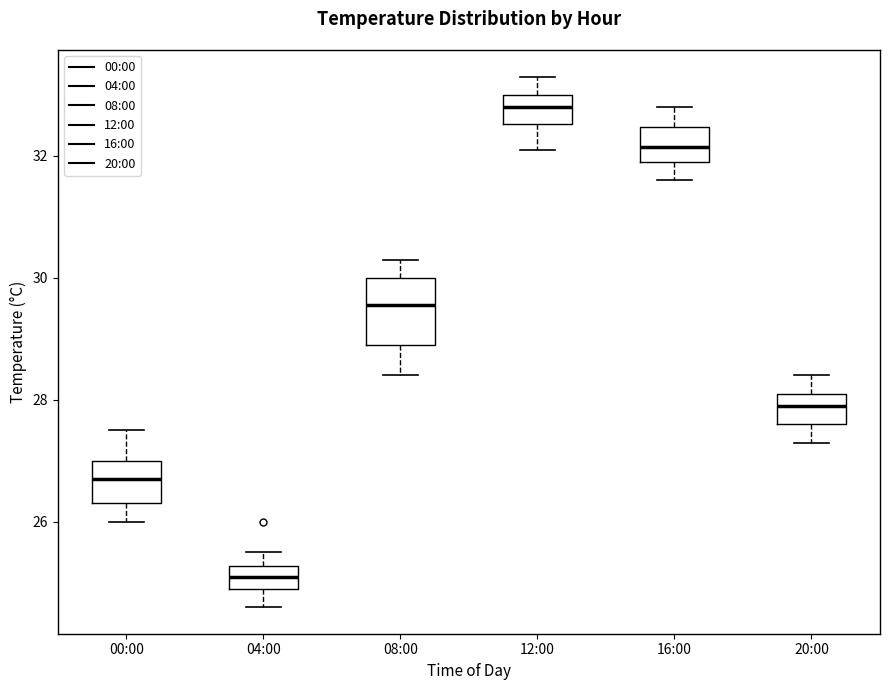

Which box's median line is the lowest?

04:00